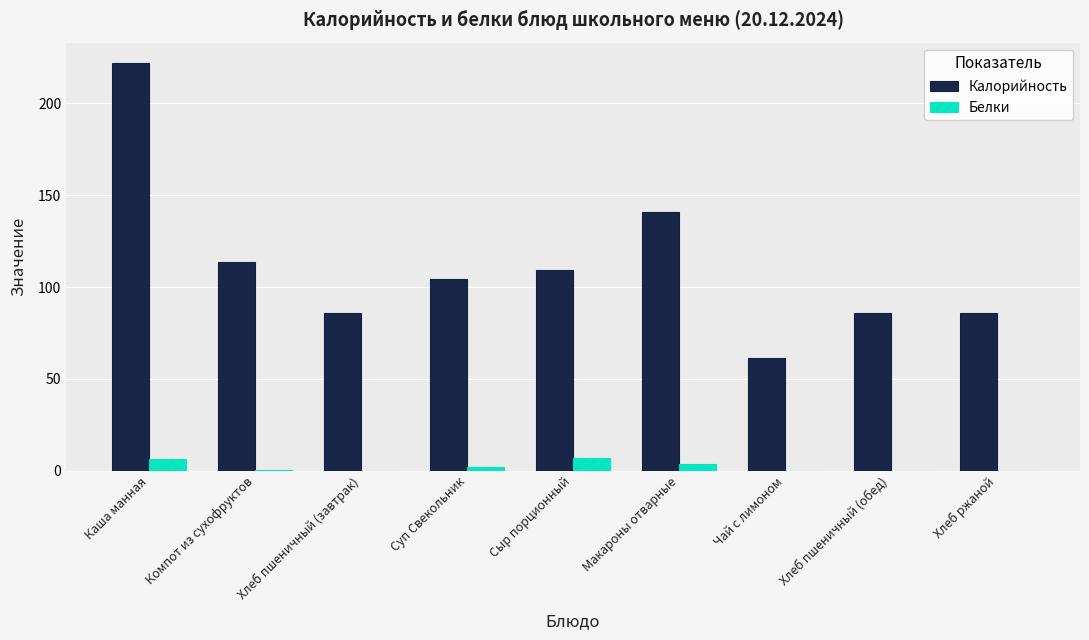

Is it true that Калорийность equals 104.2 at Суп Свекольник?

True